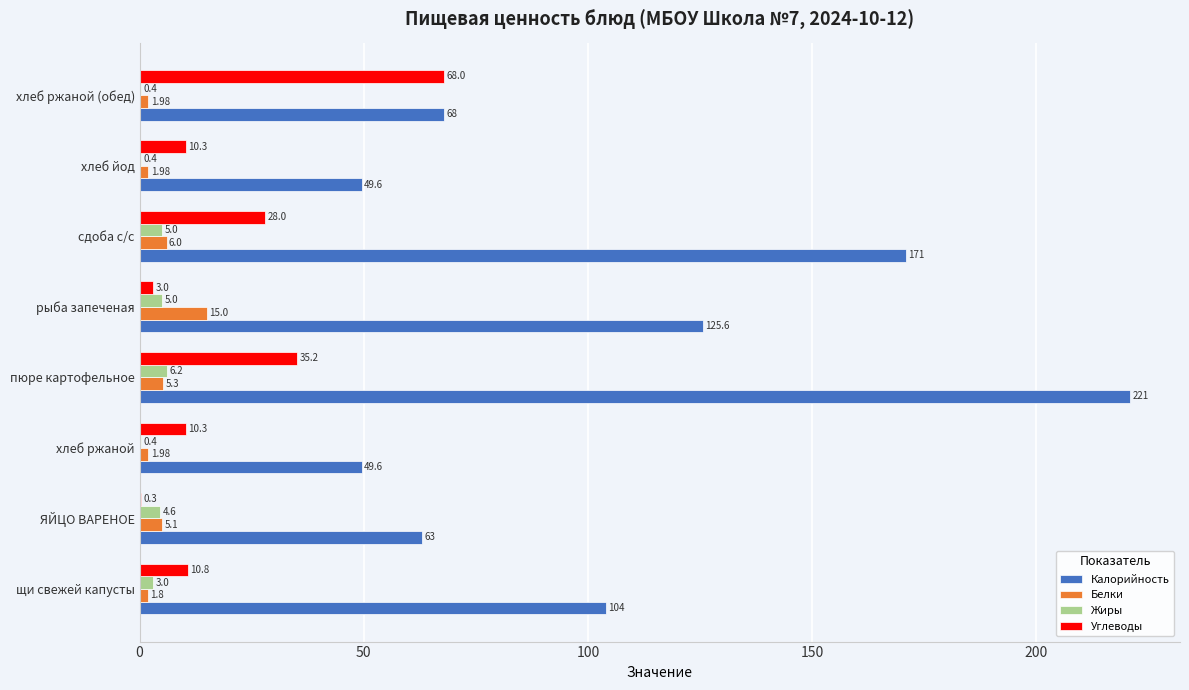

Which series has the largest total across all categories?

Калорийность